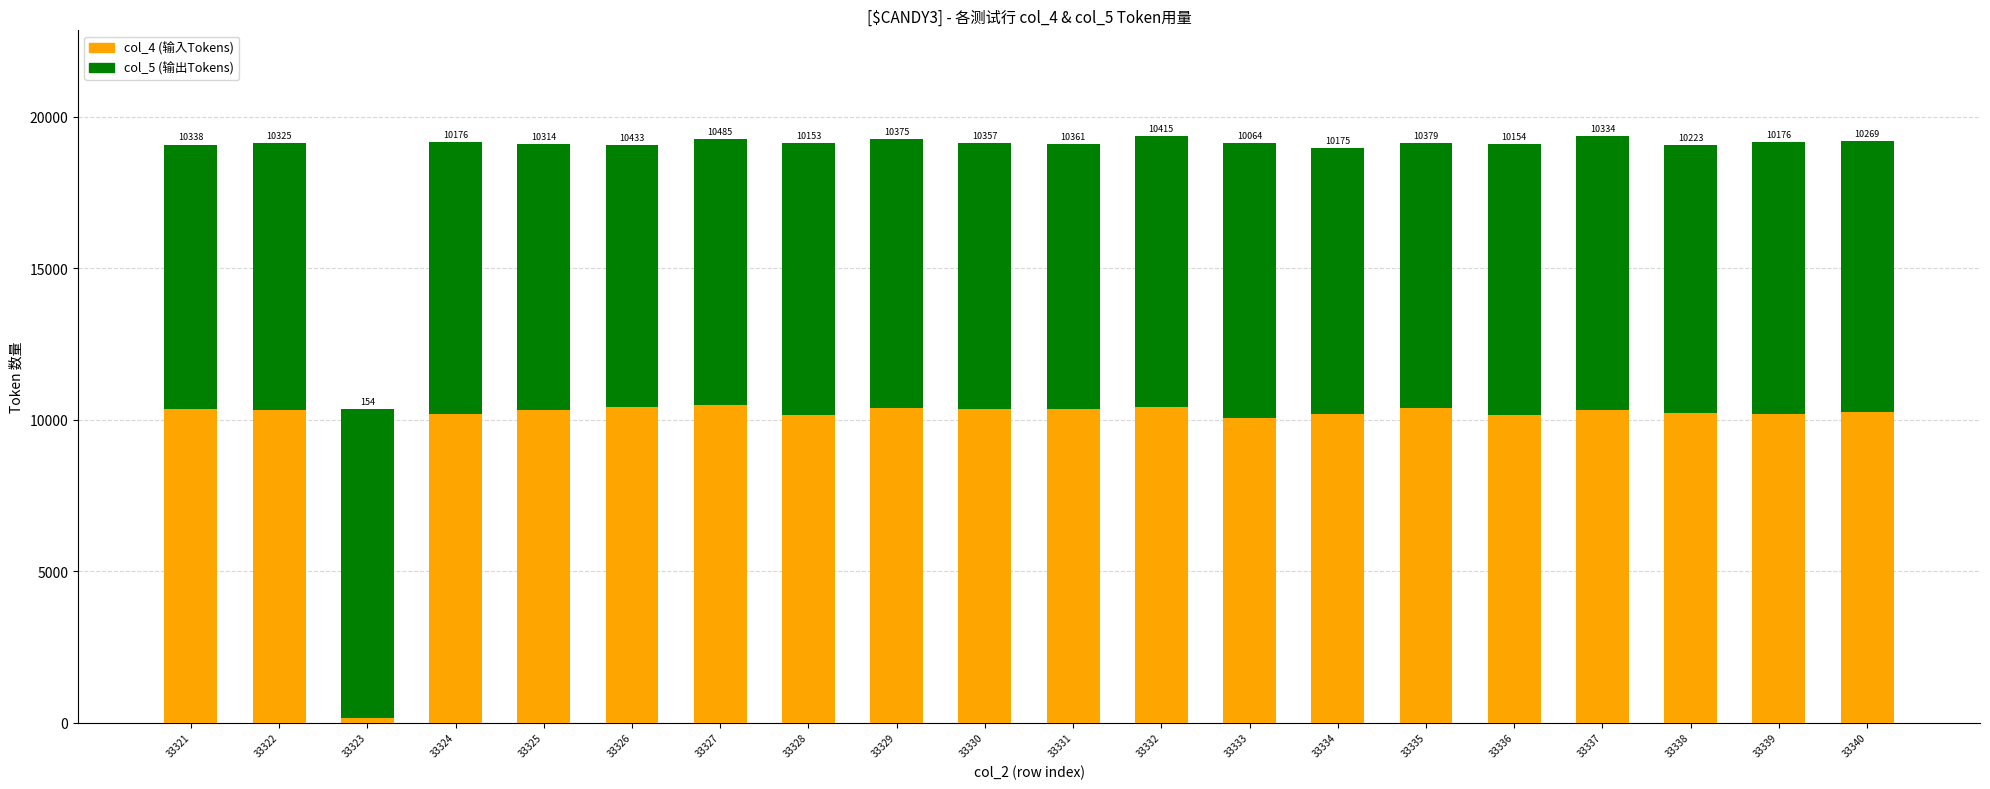

Reading right to left, list the values for the col_4 (输入Tokens) series.

10269	10176	10223	10334	10154	10379	10175	10064	10415	10361	10357	10375	10153	10485	10433	10314	10176	154	10325	10338